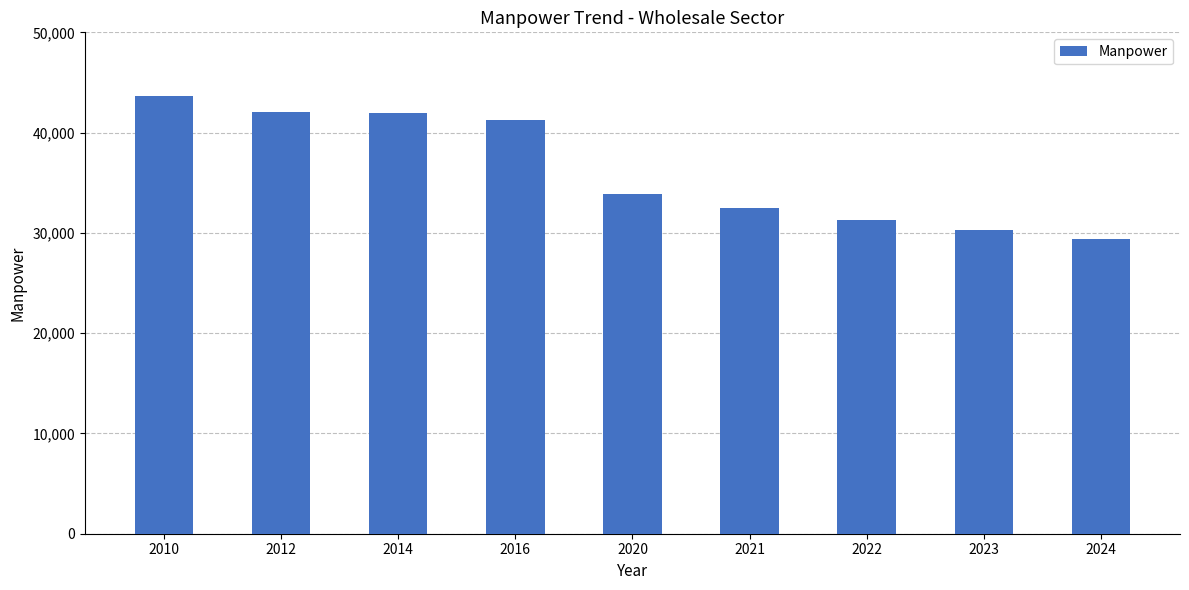

The chart shows a value of 43673 at 2010. True or false?

True